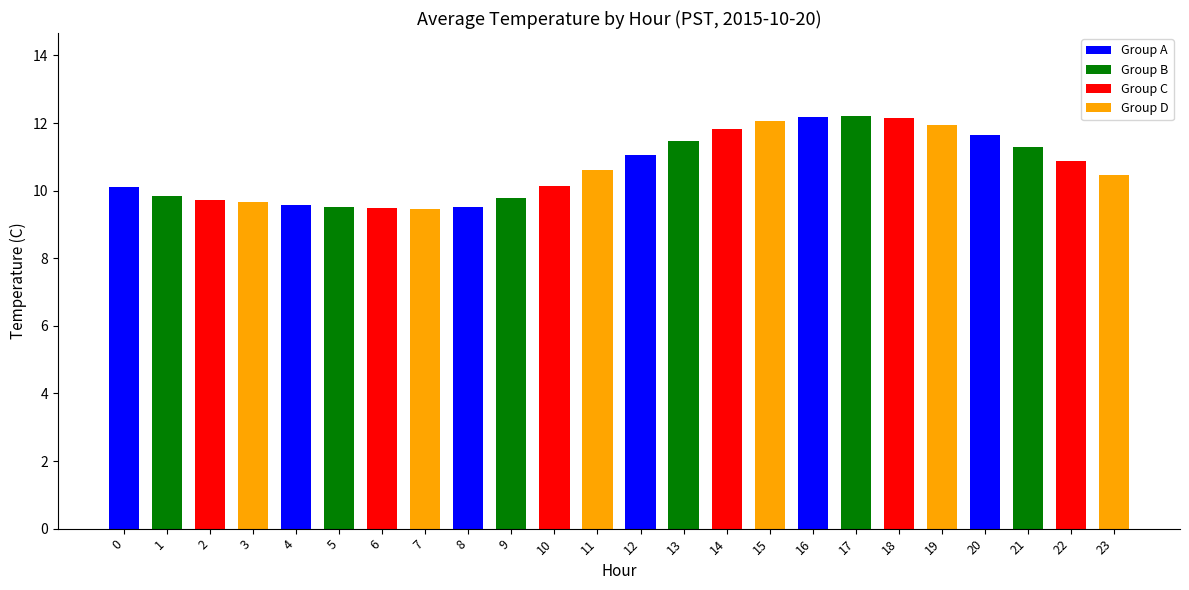

Are the bars horizontal?

No